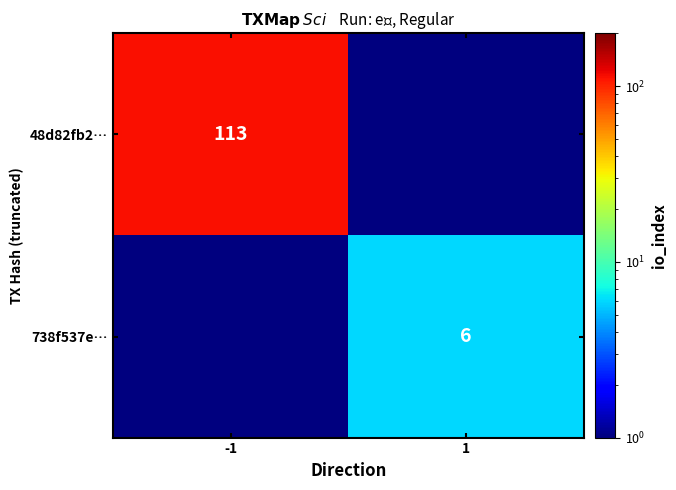

Is it true that 738f537e… equals 6.0 at 1?

True